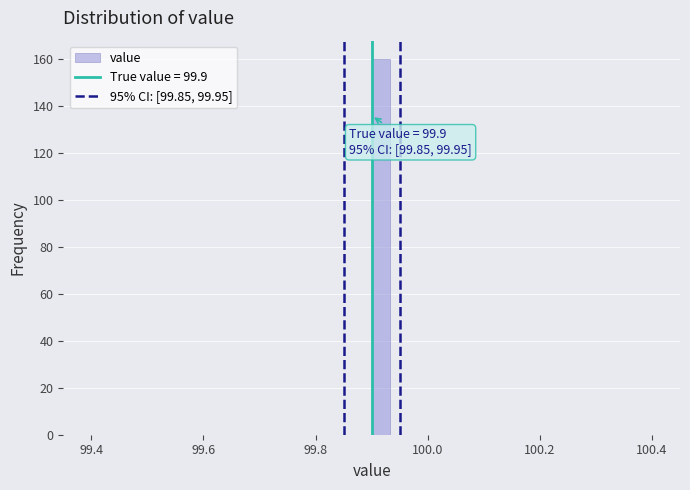

Around what value on the x-axis is the tallest bar? Give the approximate position of its centre, as read against the axis.

99.92